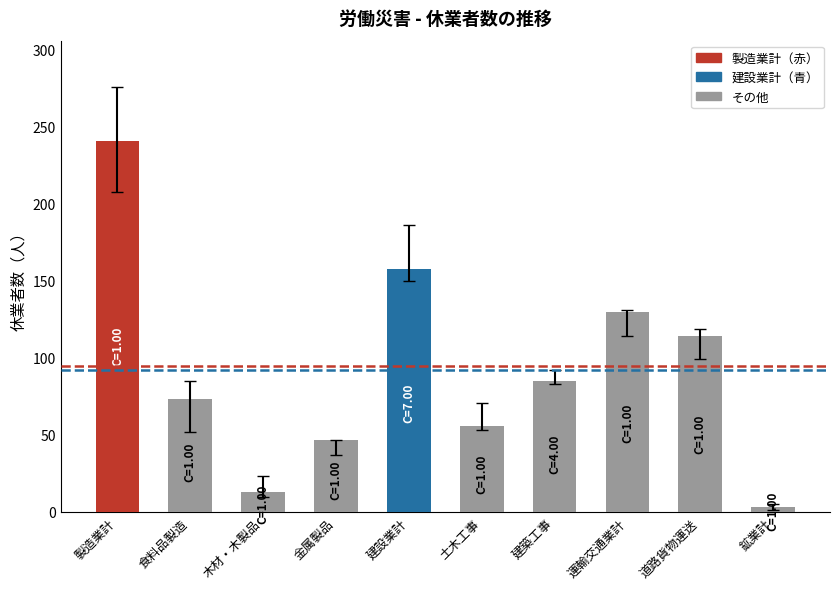

Which label corresponds to the smallest value in the chart?

鉱業計